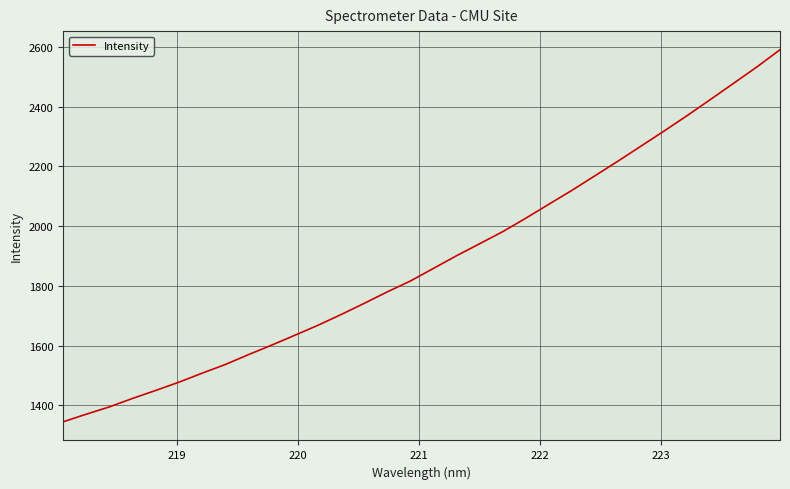

What is the difference between the second highest and minimum values?

1188.1